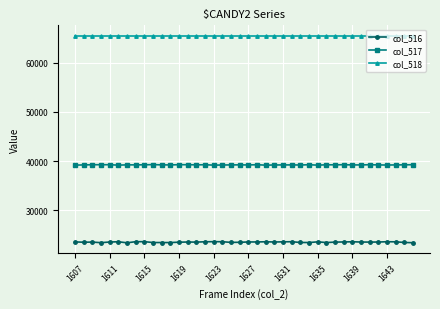

What is the lowest value of the col_516 series?

23361